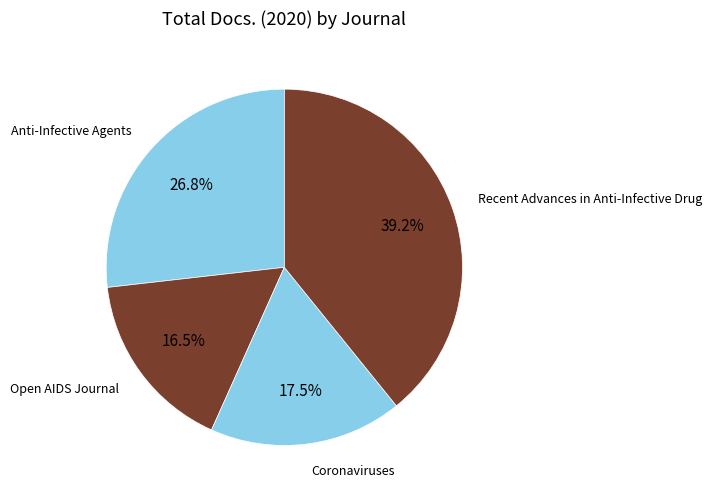

What percentage is the Recent Advances in Anti-Infective Drug slice, to the nearest percent?

39%